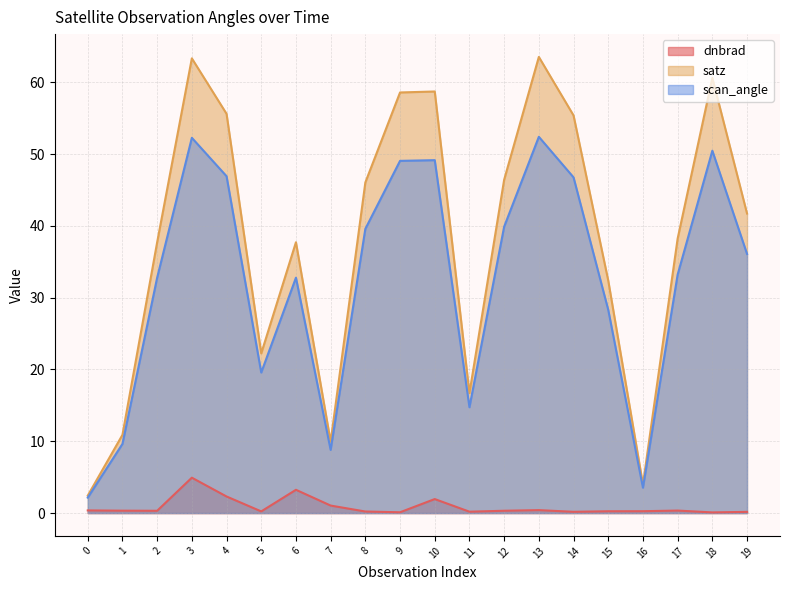

At which category is the sum across all series the highest?

3